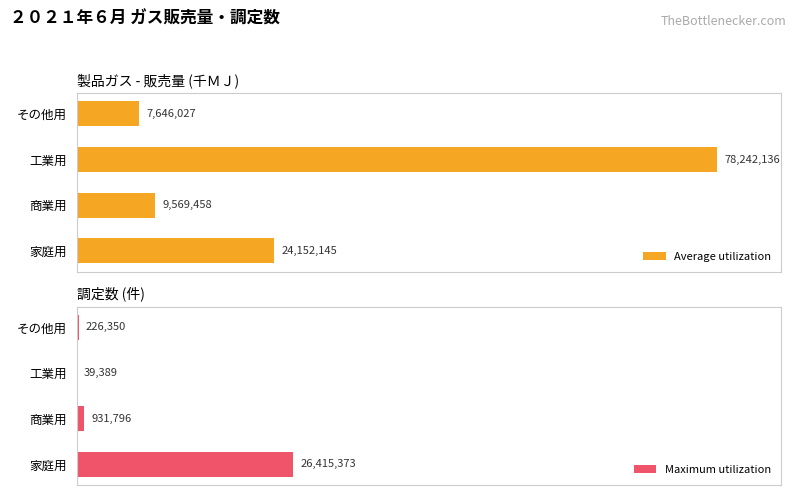

How many data points in Average utilization are less than 24152145?

2